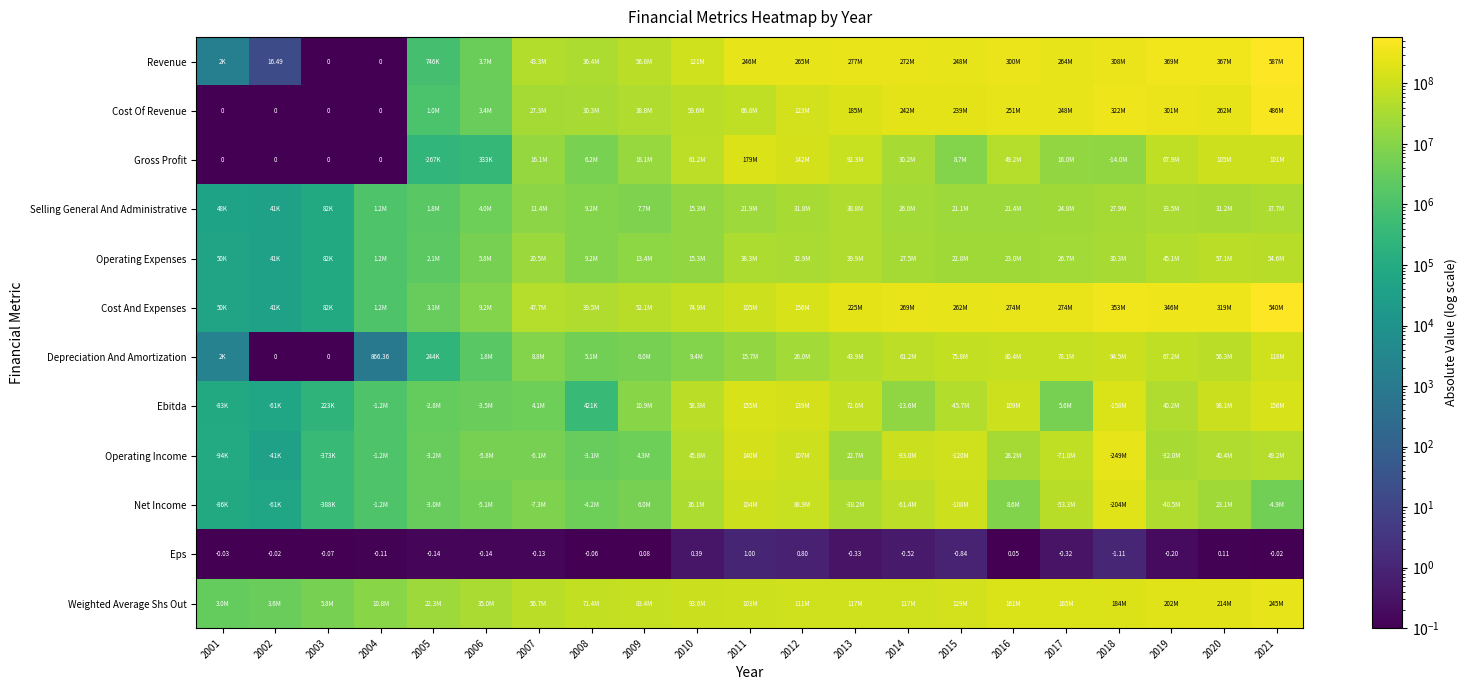

Which series has the largest total across all categories?

Revenue